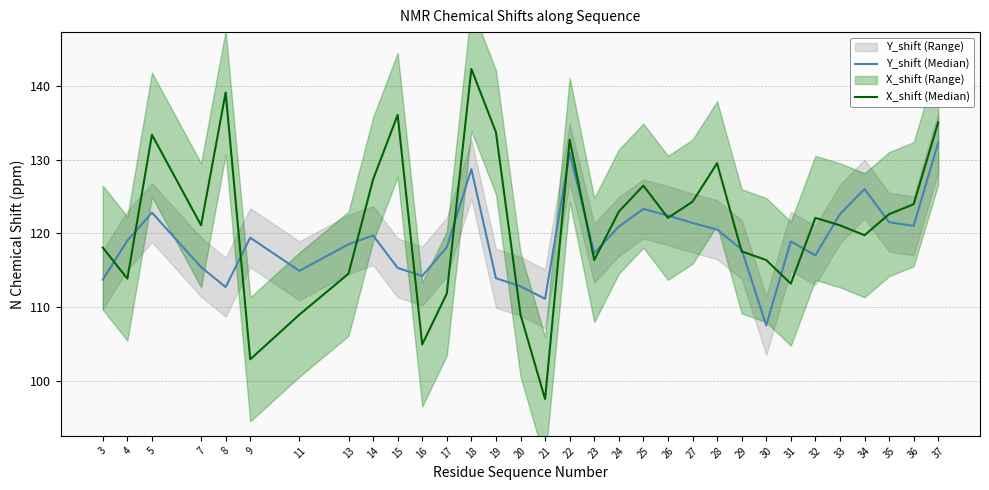

Where is X_shift (Median) nearest to the value 119?

34